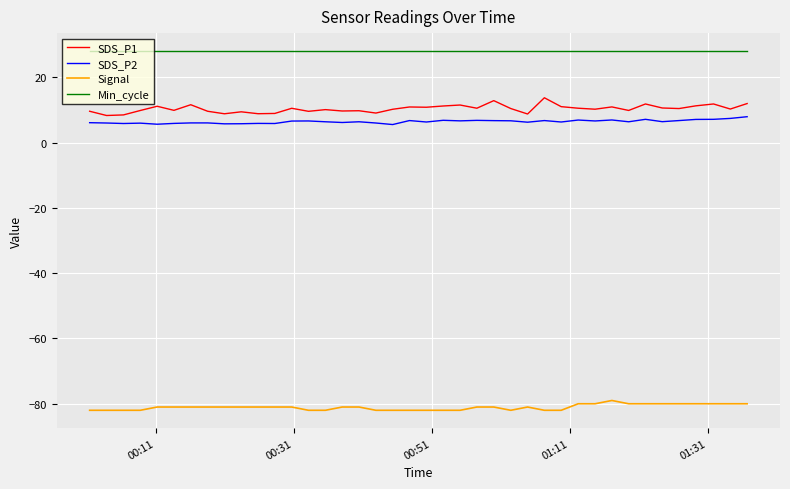

Is this an area chart (filled region under the line)?

No